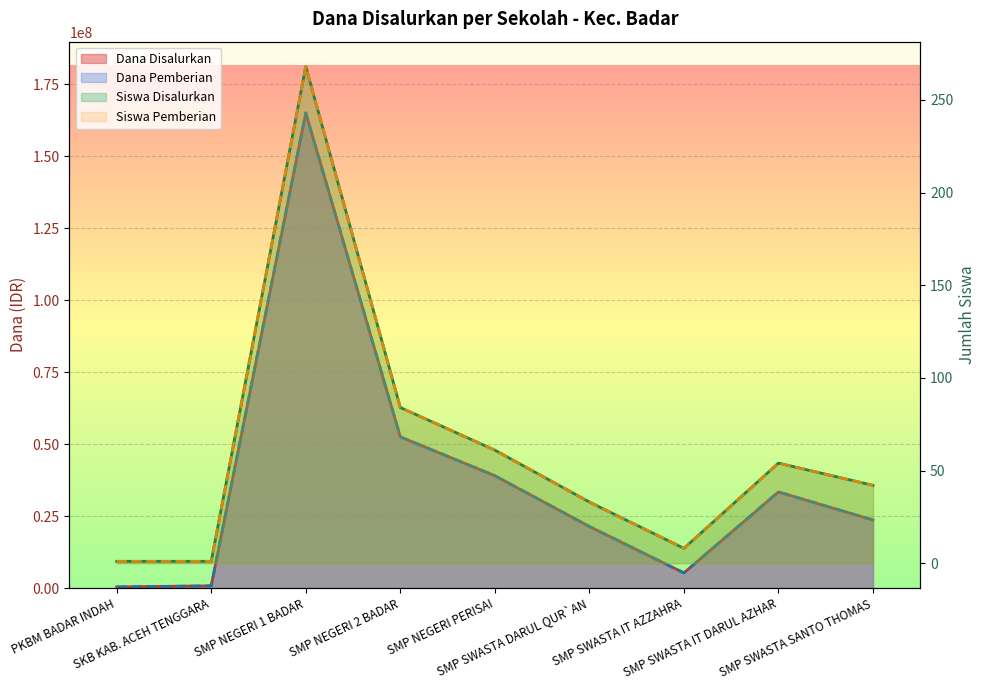

What is the value of the Siswa Disalurkan point at the 8th from the left?

54